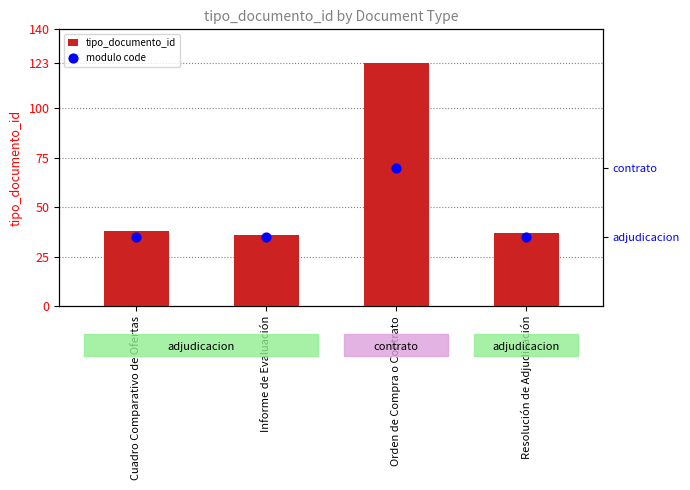

Which series contains the lowest Y value?

modulo code